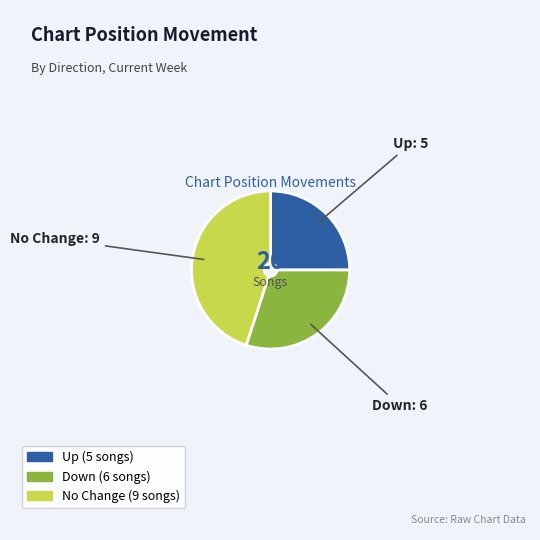

Does any single category account for the majority?

No